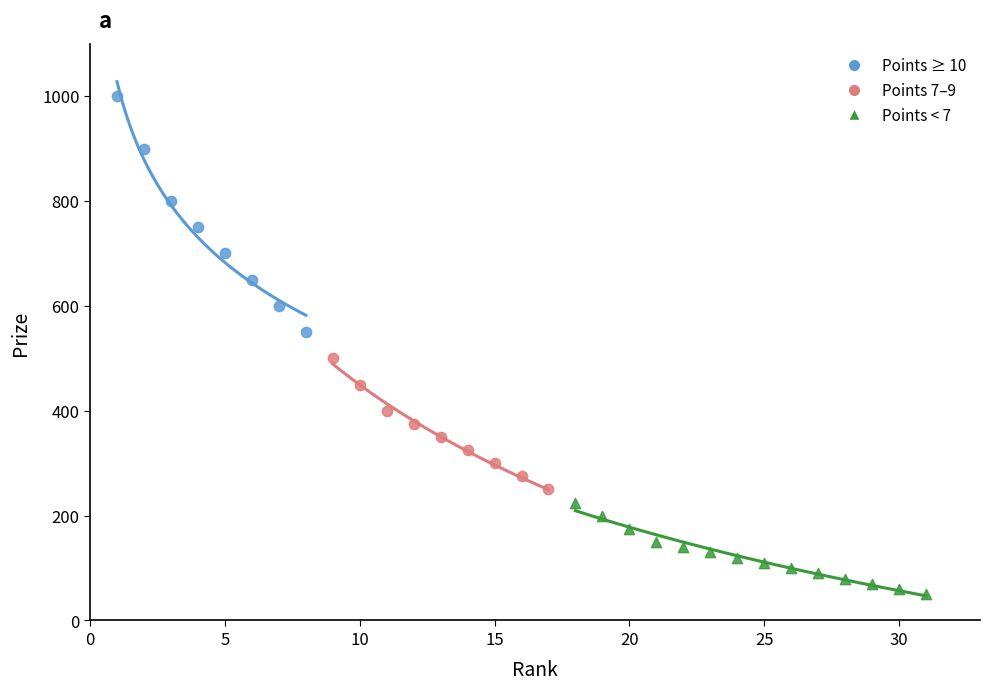

Which series reaches the minimum Y coordinate?

Points < 7